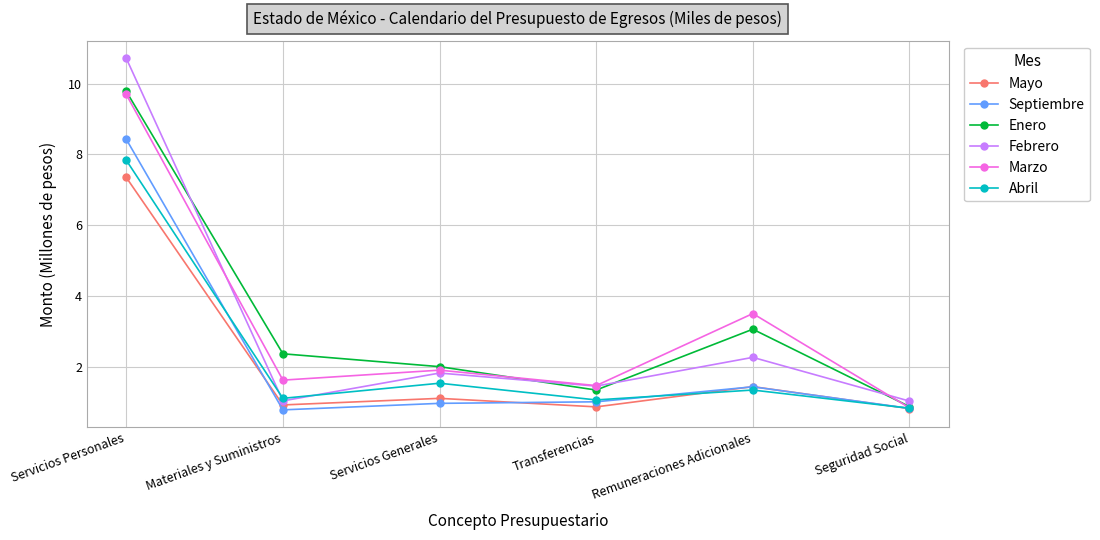

Reading left to right, transcribe all the data shown in this chart.

Mayo: Servicios Personales=7.3	Materiales y Suministros=0.9	Servicios Generales=1.1	Transferencias=0.9	Remuneraciones Adicionales=1.4	Seguridad Social=0.8
Septiembre: Servicios Personales=8.4	Materiales y Suministros=0.8	Servicios Generales=1.0	Transferencias=1.0	Remuneraciones Adicionales=1.4	Seguridad Social=0.8
Enero: Servicios Personales=9.8	Materiales y Suministros=2.4	Servicios Generales=2.0	Transferencias=1.3	Remuneraciones Adicionales=3.1	Seguridad Social=0.9
Febrero: Servicios Personales=10.7	Materiales y Suministros=1.0	Servicios Generales=1.8	Transferencias=1.5	Remuneraciones Adicionales=2.3	Seguridad Social=1.0
Marzo: Servicios Personales=9.7	Materiales y Suministros=1.6	Servicios Generales=1.9	Transferencias=1.5	Remuneraciones Adicionales=3.5	Seguridad Social=0.8
Abril: Servicios Personales=7.8	Materiales y Suministros=1.1	Servicios Generales=1.5	Transferencias=1.1	Remuneraciones Adicionales=1.3	Seguridad Social=0.8